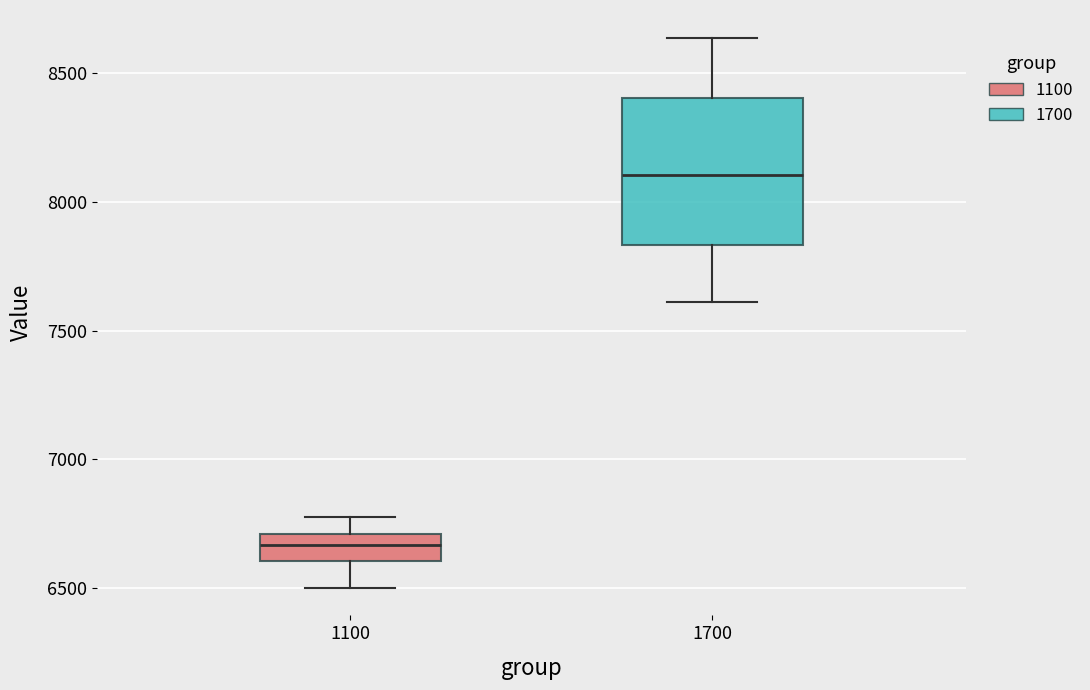

Which box has the lowest median line?

1100